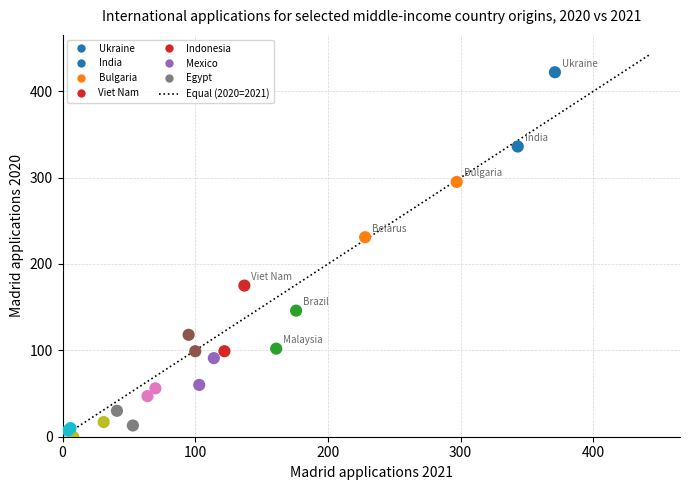

What Y value in the scatter plot is closest to 211?

231